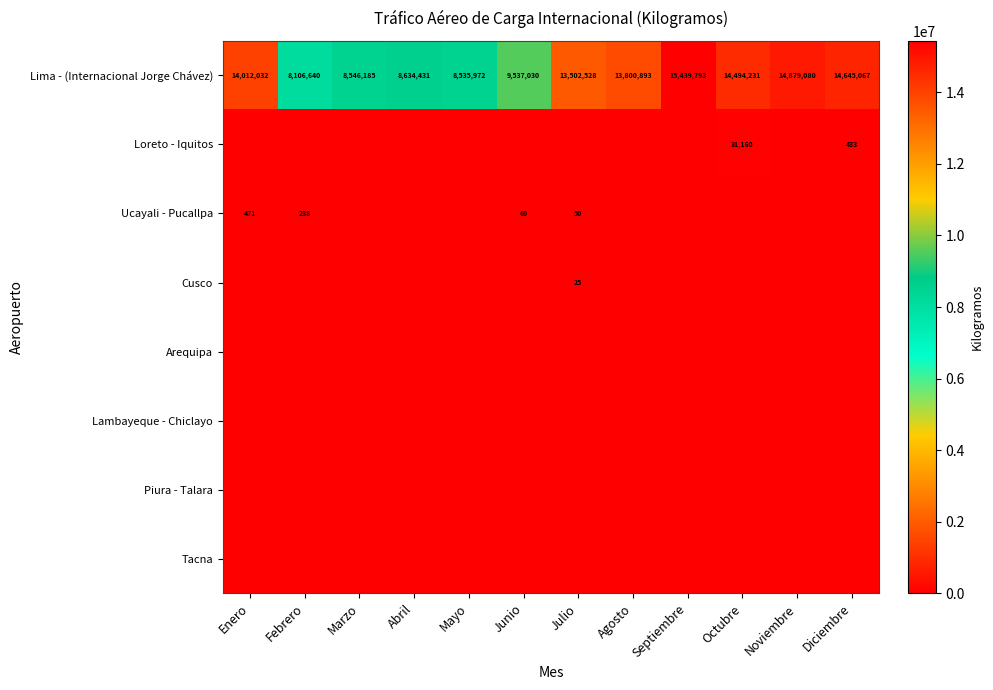

Is the value of Piura - Talara at Abril greater than the value of Tacna at Febrero?

No